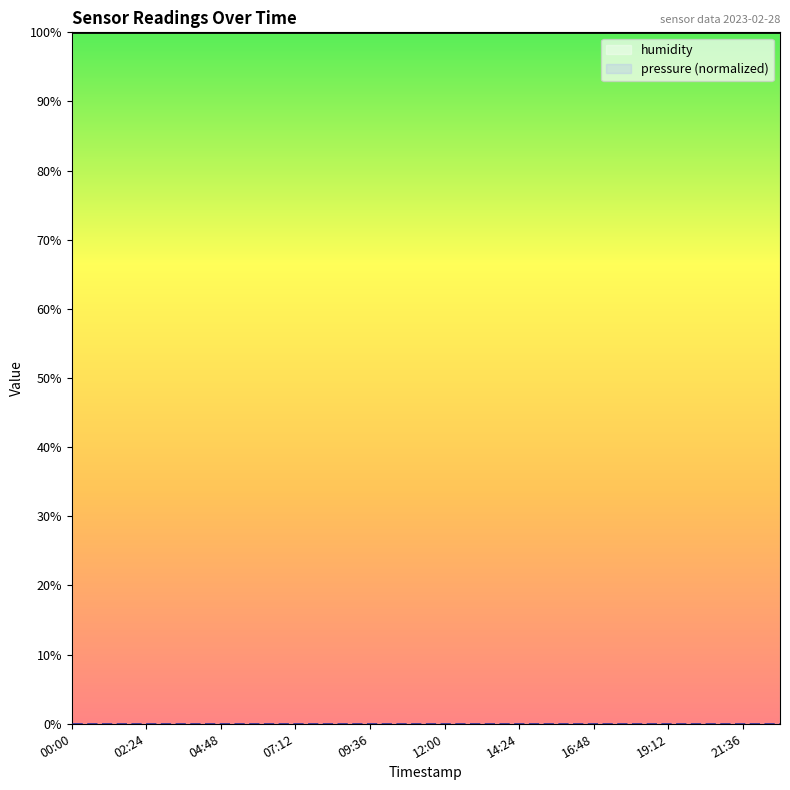

Which series has the largest total across all categories?

humidity